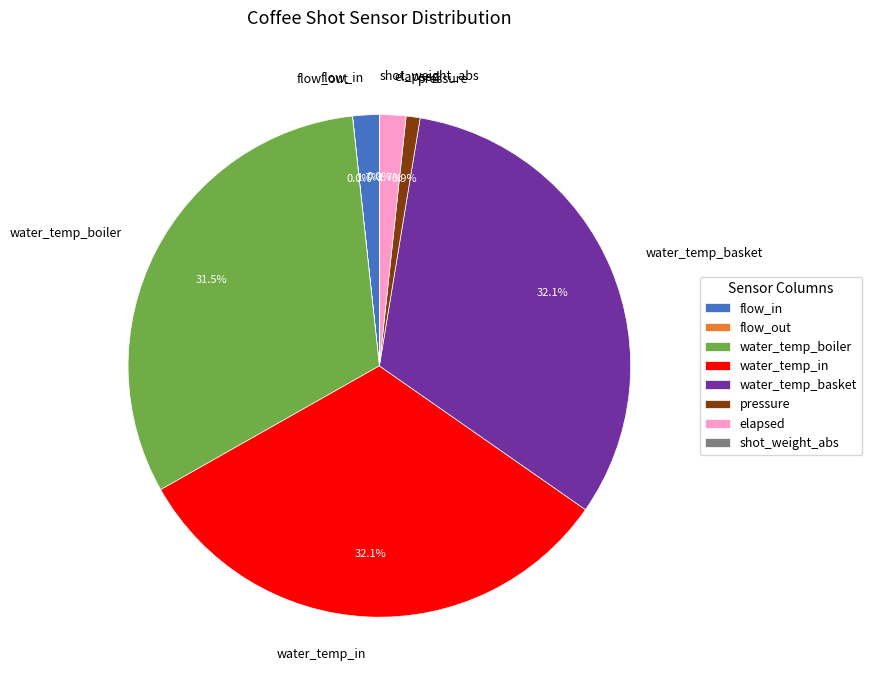

Is the sum of water_temp_basket and pressure greater than half?

No